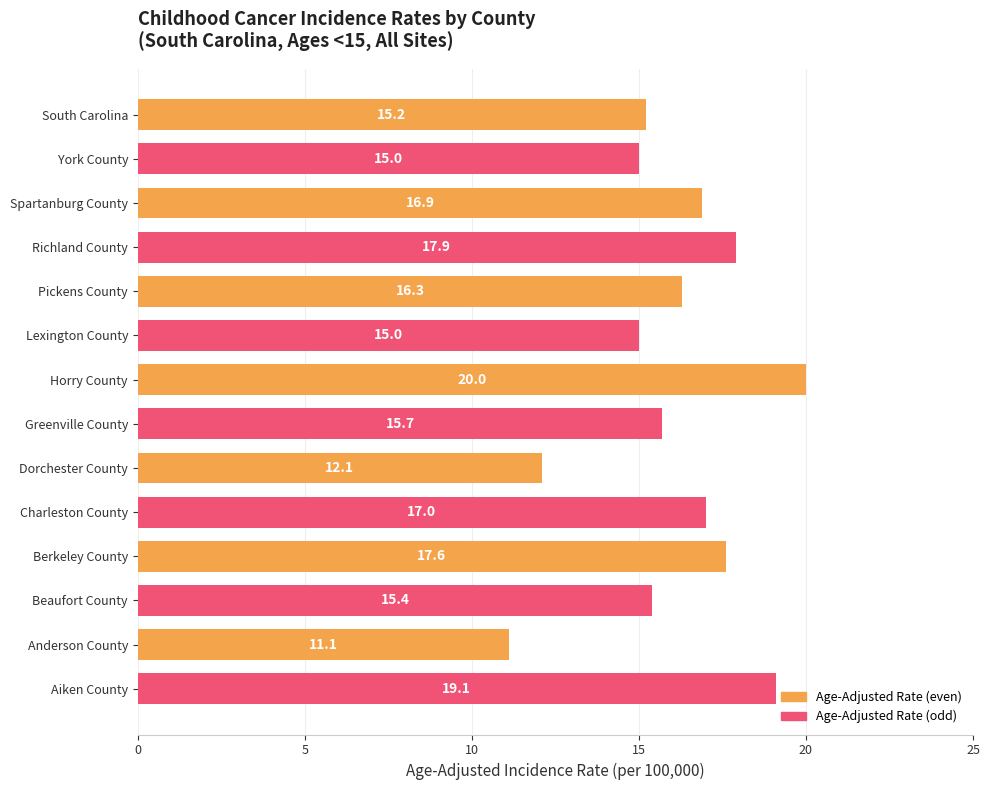

True or false: the data shows 15.4 at Beaufort County.

True